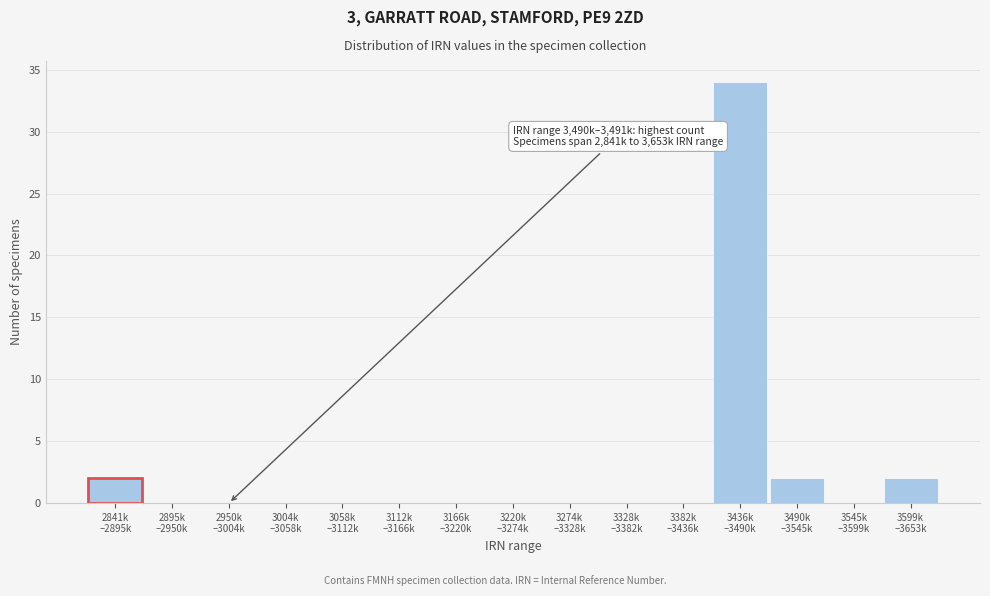

What is the sum of all values?

40